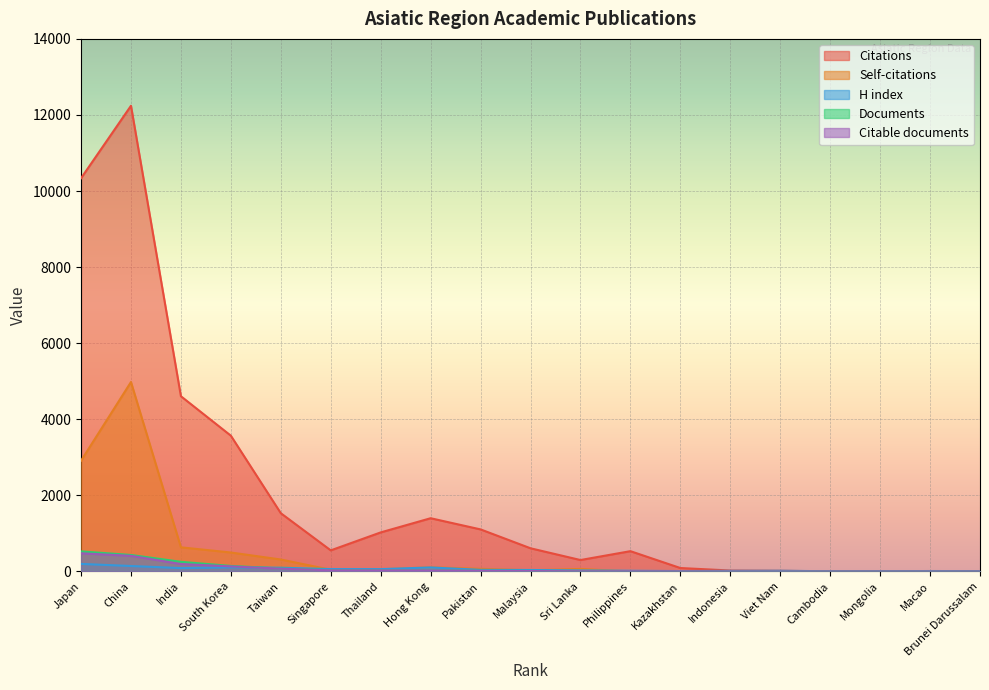

Which category has the lowest value across all series?

Brunei Darussalam